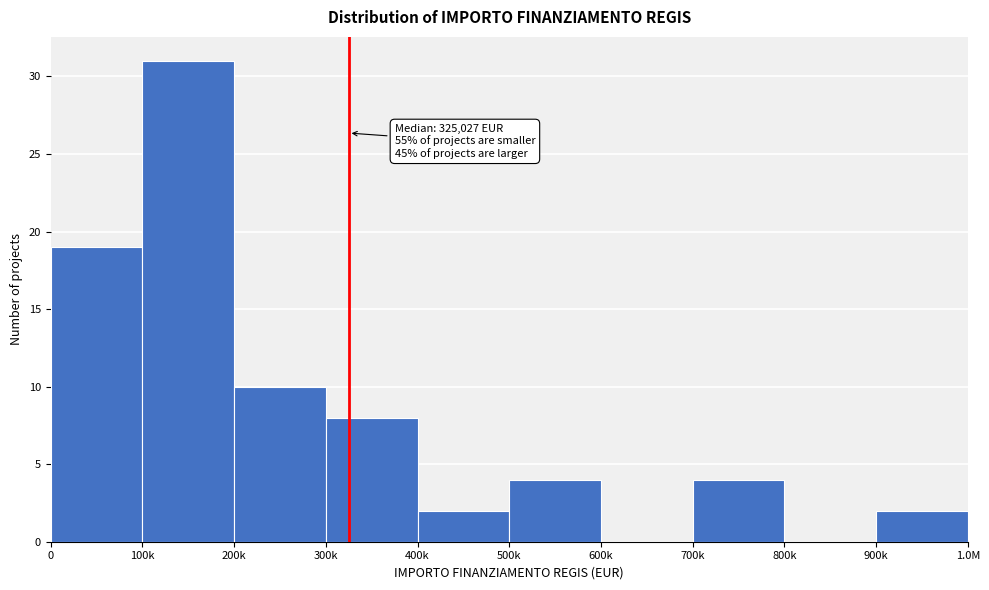

Reading left to right, list all the values displayed in this chart.

0=19	100k=31	200k=10	300k=8	400k=2	500k=4	600k=0	700k=4	800k=0	900k=2